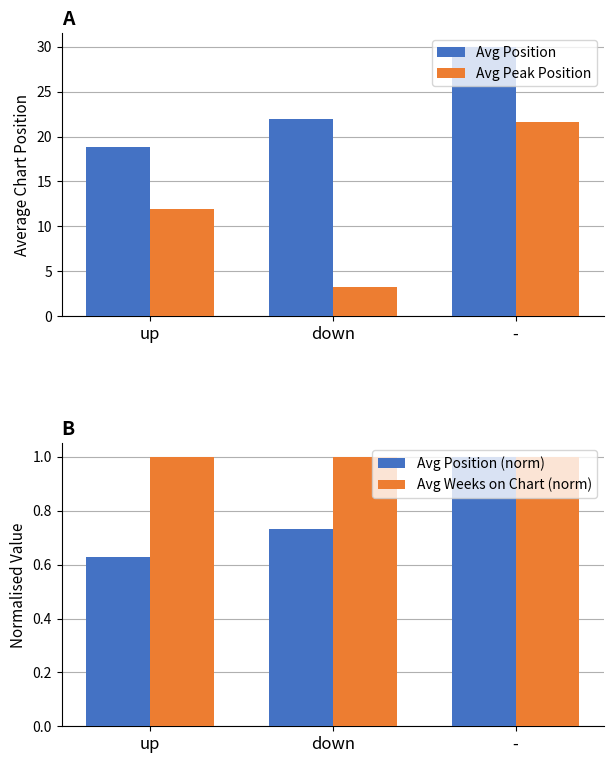

What is the sum of the Avg Position (norm) values at up and -?

1.6